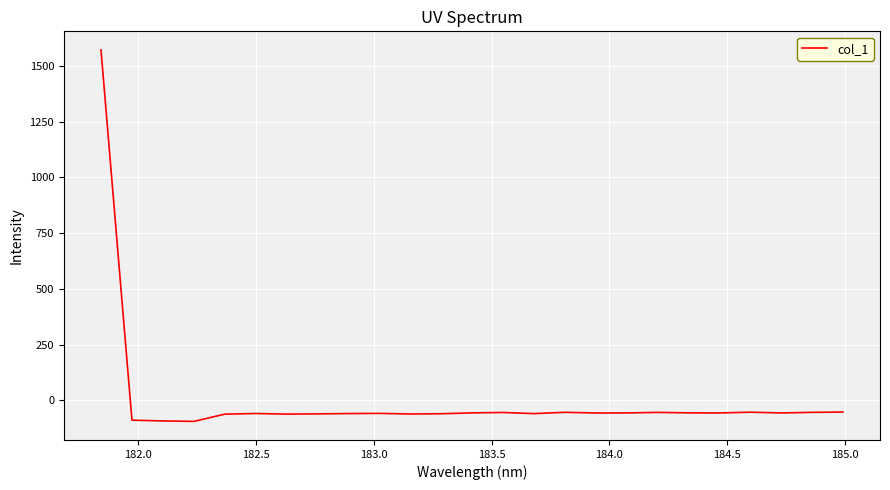

Does the chart display data point markers on the line(s)?

No